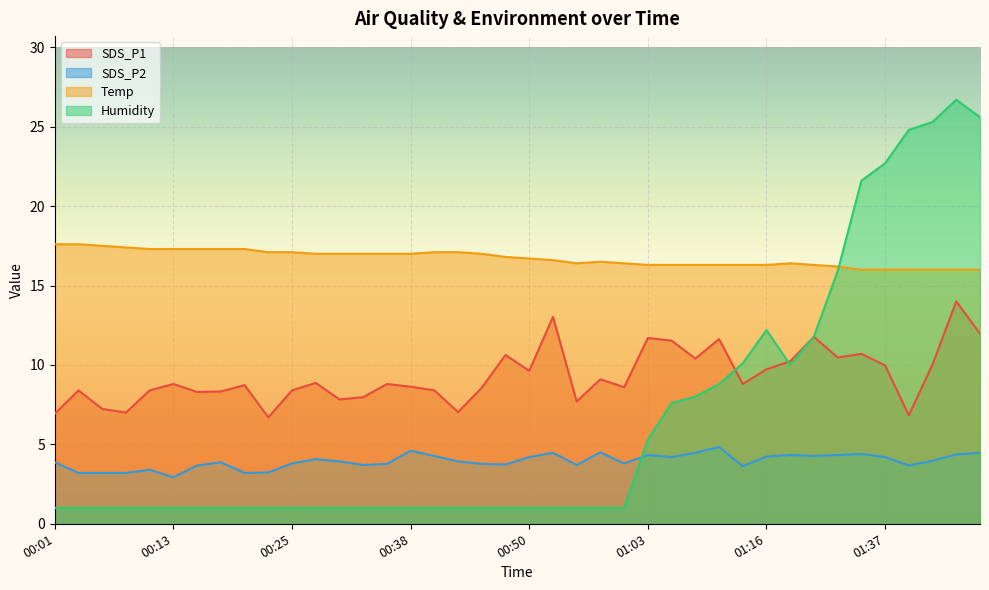

Reading right to left, what are all the values shown in this chart?

SDS_P1: 12.0	14.0	10.0	6.8	10.0	10.7	10.5	11.8	10.2	9.7	8.8	11.6	10.4	11.5	11.7	8.6	9.1	7.7	13.0	9.6	10.6	8.6	7.0	8.4	8.6	8.8	8.0	7.8	8.9	8.4	6.7	8.7	8.3	8.3	8.8	8.4	7.0	7.2	8.4	6.9
SDS_P2: 4.5	4.4	4.0	3.7	4.2	4.4	4.3	4.3	4.3	4.2	3.6	4.8	4.5	4.2	4.3	3.8	4.5	3.7	4.5	4.2	3.7	3.8	3.9	4.3	4.6	3.8	3.7	3.9	4.1	3.8	3.2	3.2	3.9	3.7	2.9	3.4	3.2	3.2	3.2	3.9
Temp: 16.0	16.0	16.0	16.0	16.0	16.0	16.2	16.3	16.4	16.3	16.3	16.3	16.3	16.3	16.3	16.4	16.5	16.4	16.6	16.7	16.8	17.0	17.1	17.1	17.0	17.0	17.0	17.0	17.0	17.1	17.1	17.3	17.3	17.3	17.3	17.3	17.4	17.5	17.6	17.6
Humidity: 25.6	26.7	25.3	24.8	22.7	21.6	15.9	11.8	10.0	12.2	10.1	8.8	8.0	7.6	5.3	1.0	1.0	1.0	1.0	1.0	1.0	1.0	1.0	1.0	1.0	1.0	1.0	1.0	1.0	1.0	1.0	1.0	1.0	1.0	1.0	1.0	1.0	1.0	1.0	1.0